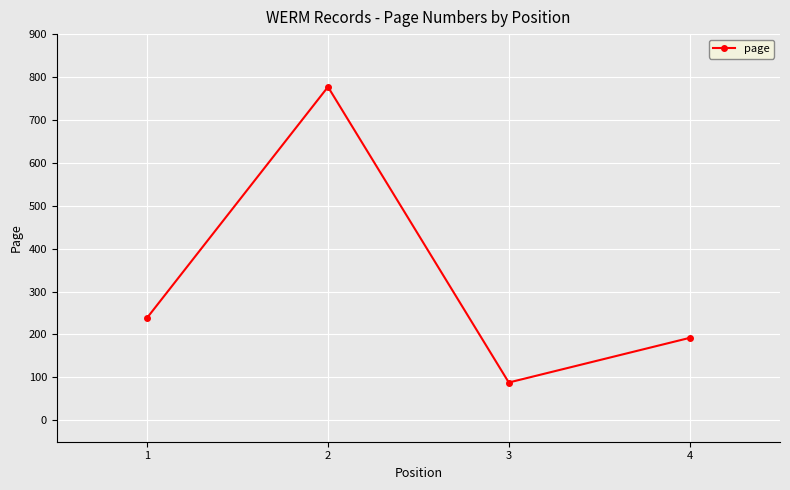

Reading left to right, transcribe all the data shown in this chart.

239	777	88	192